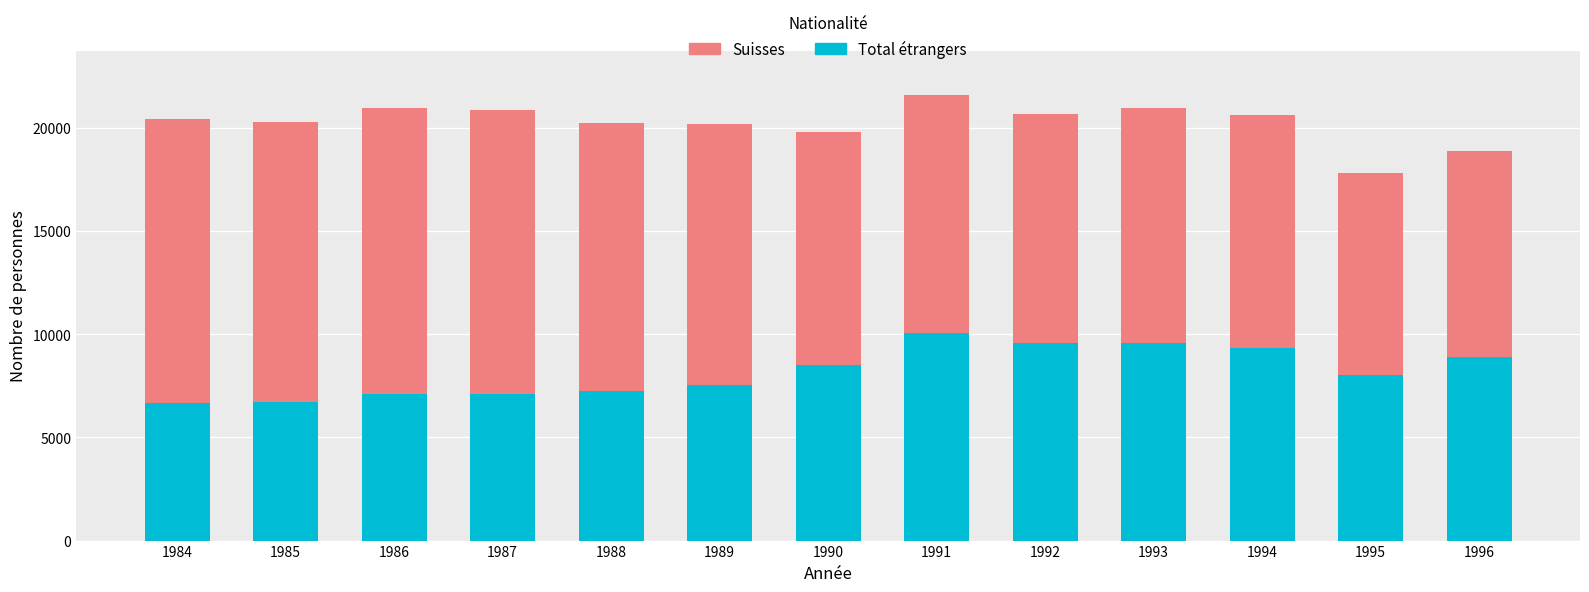

Read the Total étrangers value at 1987.

7115